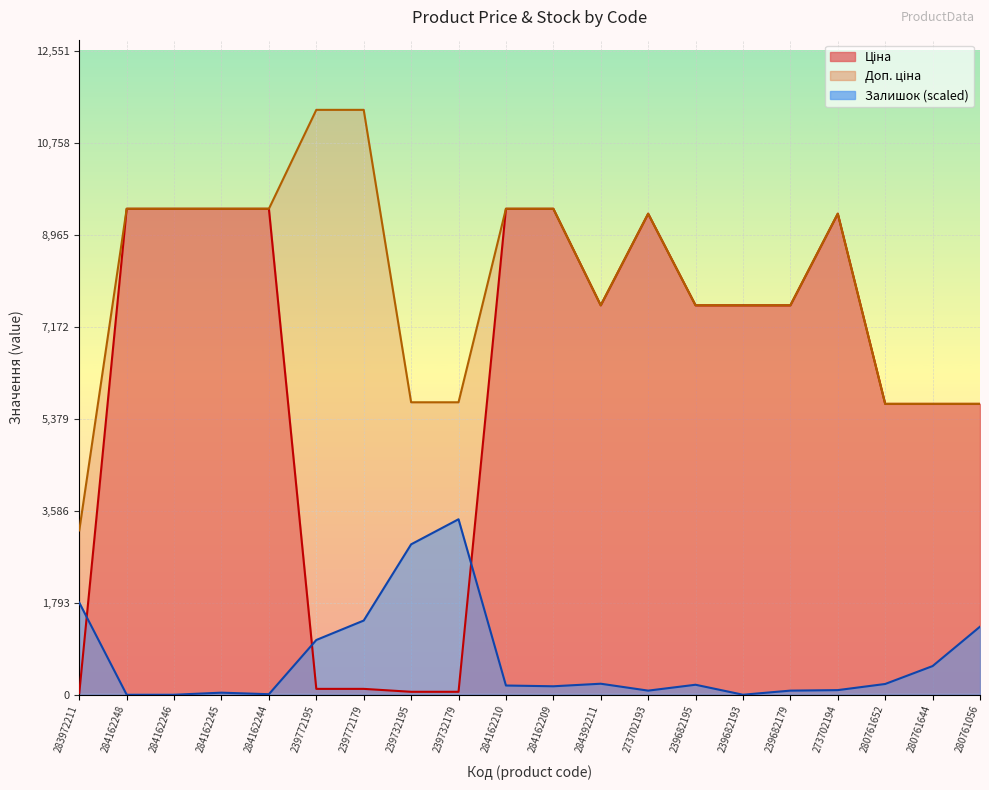

Reading left to right, what are all the values shown in this chart?

Ціна: 283972211=32.0	284162248=9480.1	284162246=9480.1	284162245=9480.1	284162244=9480.1	239772195=114.1	239772179=114.1	239732195=57.0	239732179=57.0	284162210=9480.1	284162209=9480.1	284392211=7596.5	273702193=9384.0	239682195=7596.5	239682193=7596.5	239682179=7596.5	273702194=9384.0	280761652=5673.8	280761644=5673.8	280761056=5673.8
Доп. ціна: 283972211=3205.0	284162248=9480.1	284162246=9480.1	284162245=9480.1	284162244=9480.1	239772195=11410.0	239772179=11410.0	239732195=5705.0	239732179=5705.0	284162210=9480.1	284162209=9480.1	284392211=7596.5	273702193=9384.0	239682195=7596.5	239682193=7596.5	239682179=7596.5	273702194=9384.0	280761652=5673.8	280761644=5673.8	280761056=5673.8
Залишок: 283972211=1796.3	284162248=0.0	284162246=0.0	284162245=39.9	284162244=10.0	239772195=1067.8	239772179=1447.0	239732195=2934.0	239732179=3423.0	284162210=179.6	284162209=164.7	284392211=214.6	273702193=79.8	239682195=194.6	239682193=0.0	239682179=79.8	273702194=89.8	280761652=209.6	280761644=558.9	280761056=1327.3